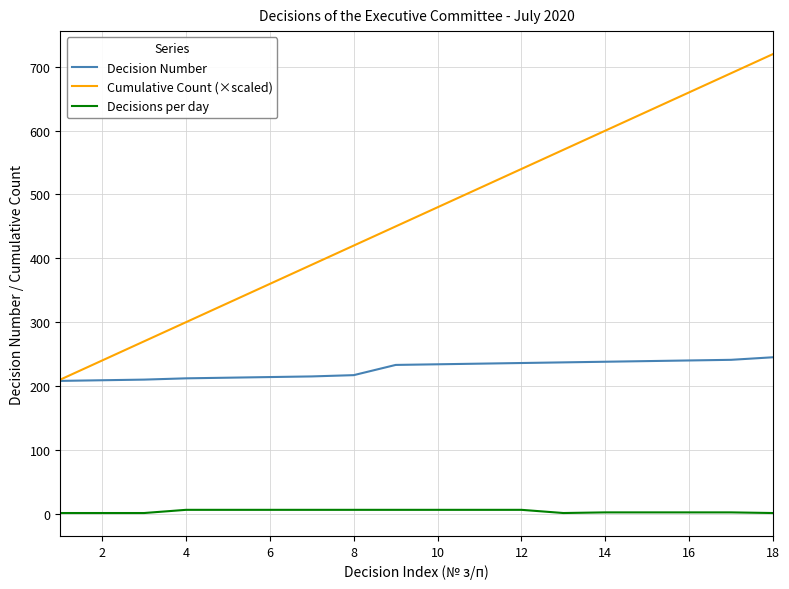

Rank the series by their average value, from lowest to highest.

Decisions per day, Decision Number, Cumulative Count (×scaled)